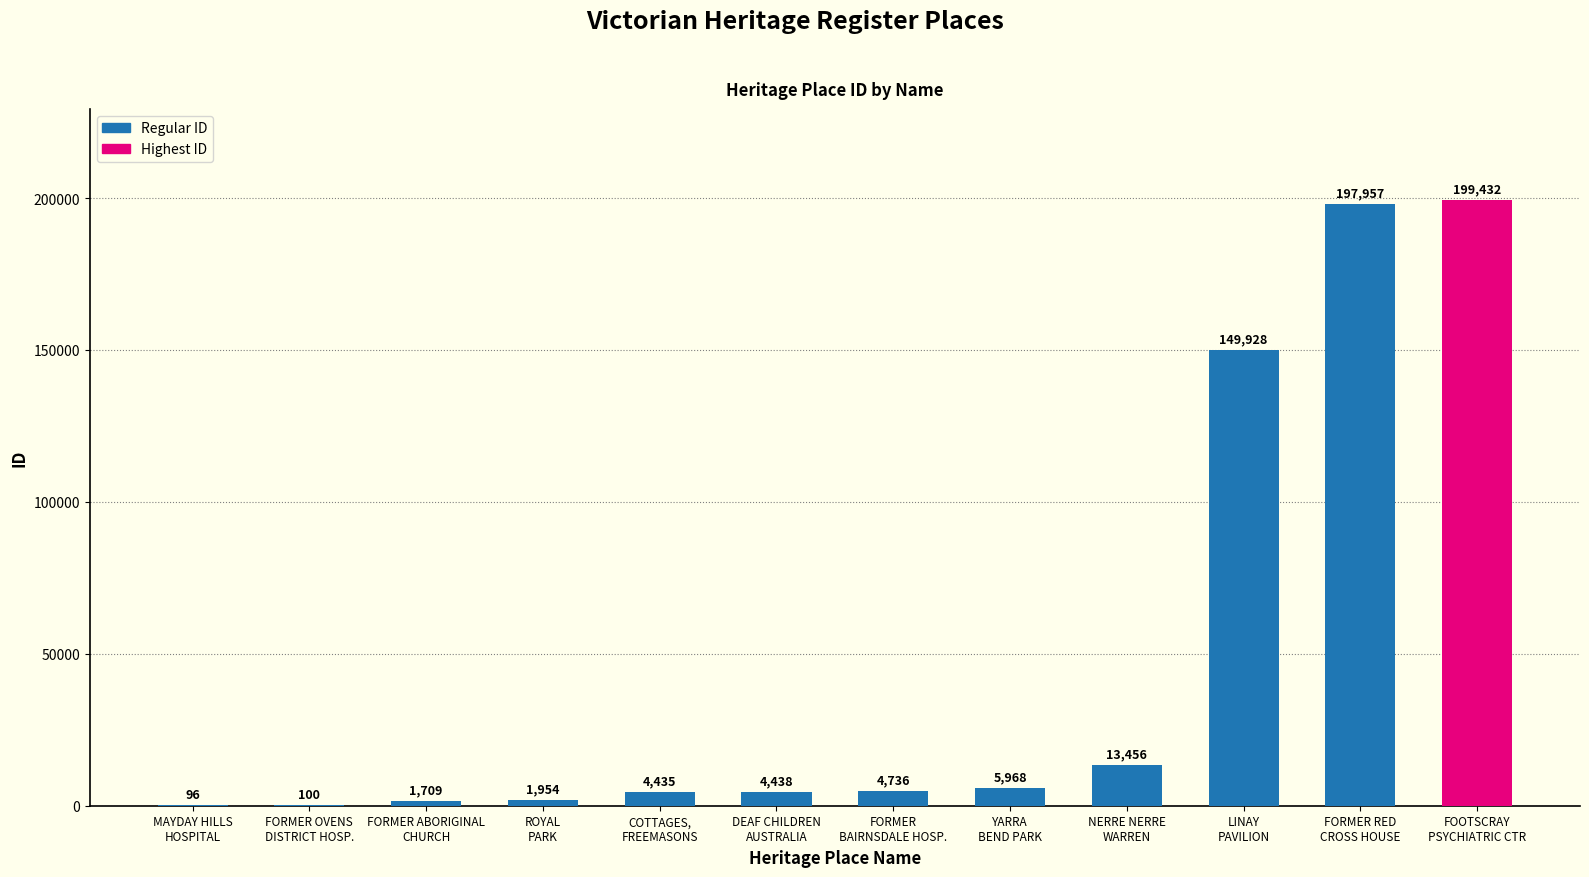

What is the sum of all values?

584209